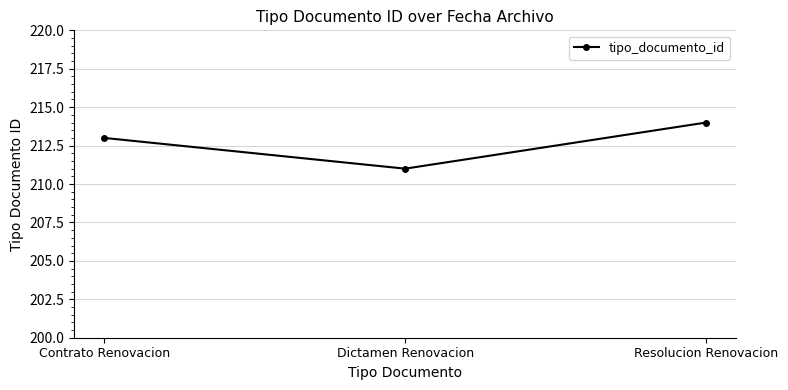

Read the value at Resolucion Renovacion.

214